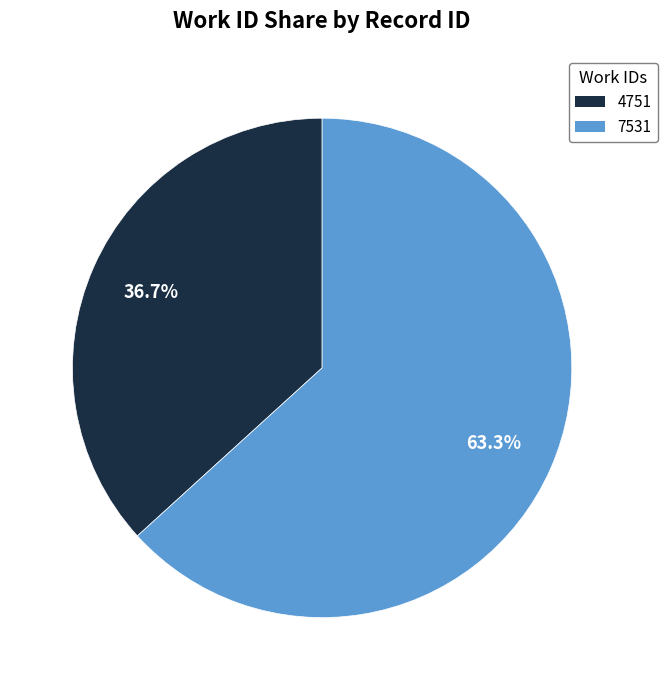

To the nearest percent, what is the difference between the 4751 and 7531 slice percentages?

27%